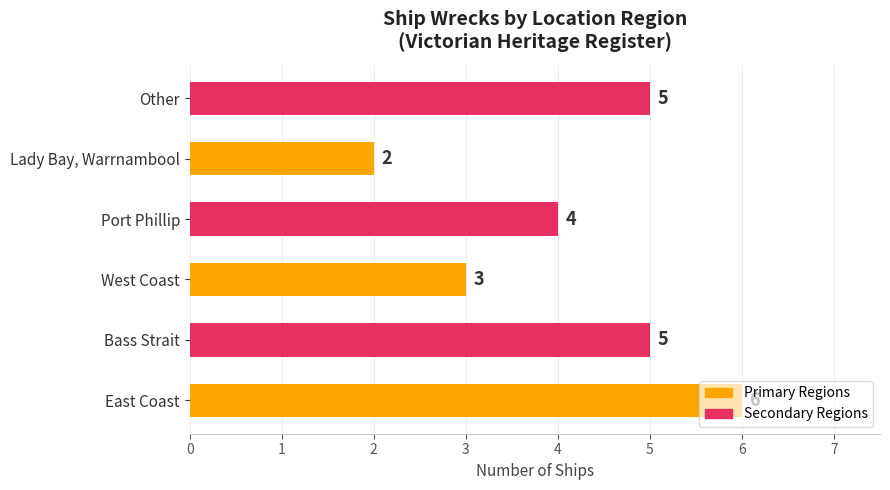

The chart shows a value of 1 at Other. True or false?

False